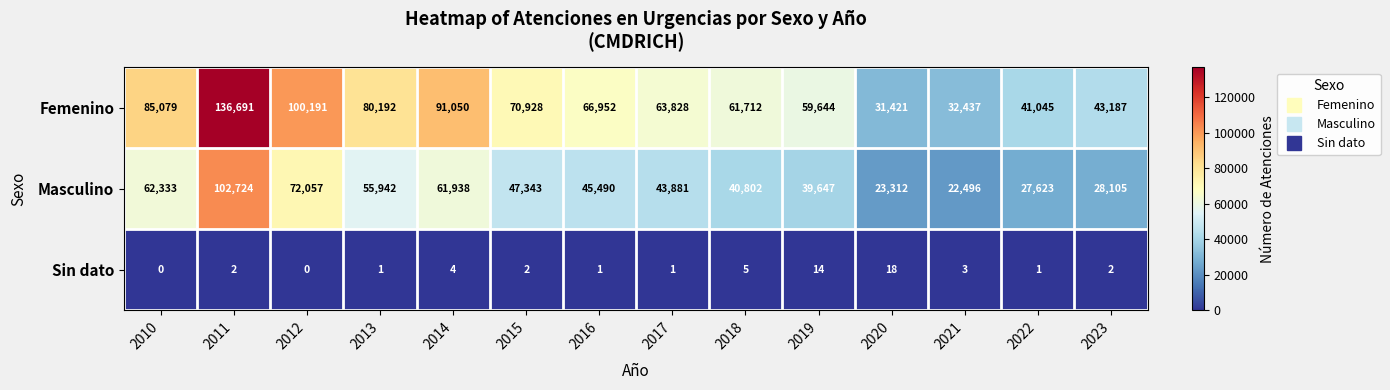

Rank the series by their average value, from highest to lowest.

Femenino, Masculino, Sin dato